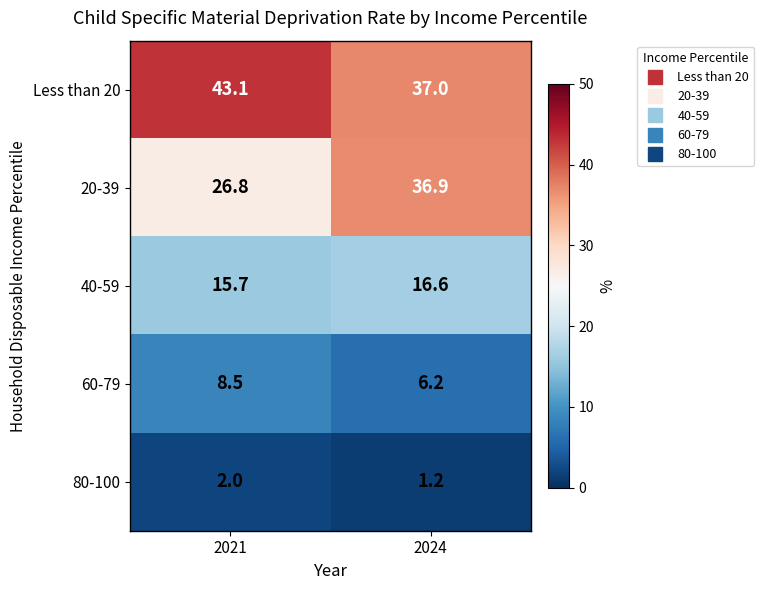

Is it true that 20-39 equals 26.8 at 2021?

True